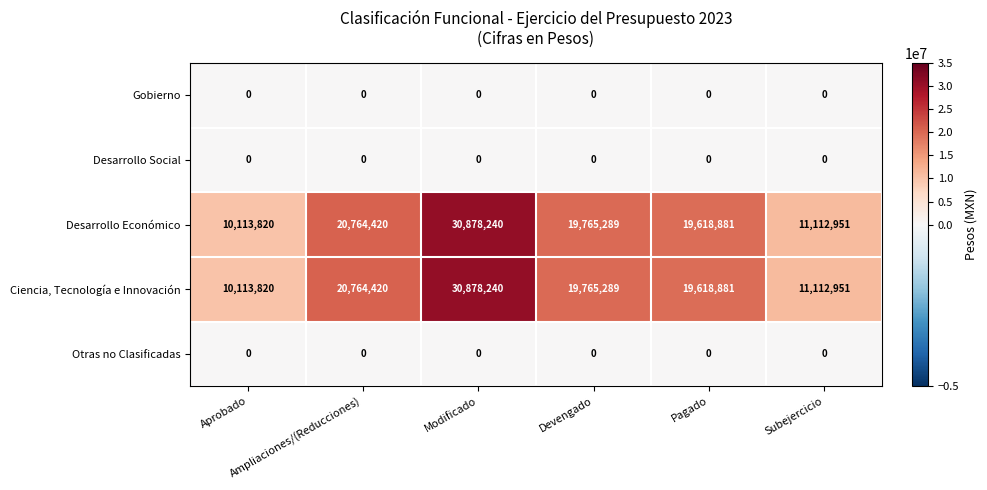

What is the sum of all Ciencia, Tecnología e Innovación values?

112253601